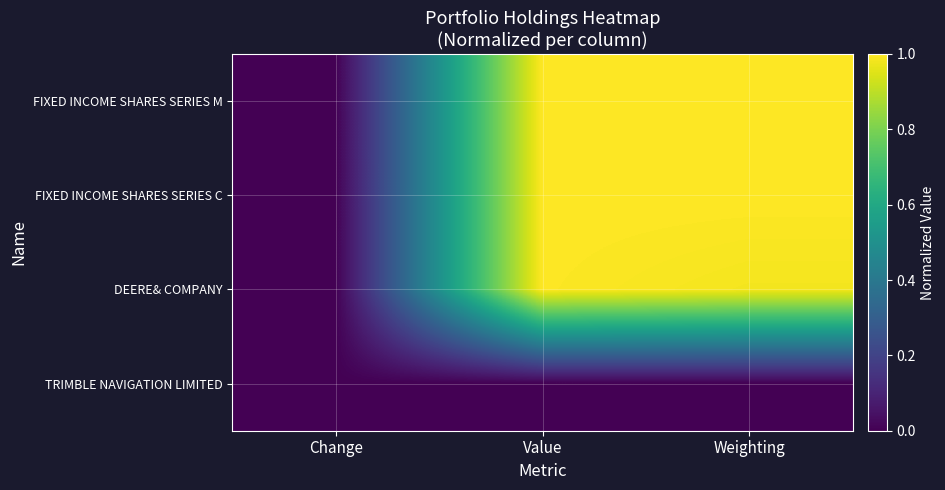

What is the spread (max minus min) of values at Value?

1.0